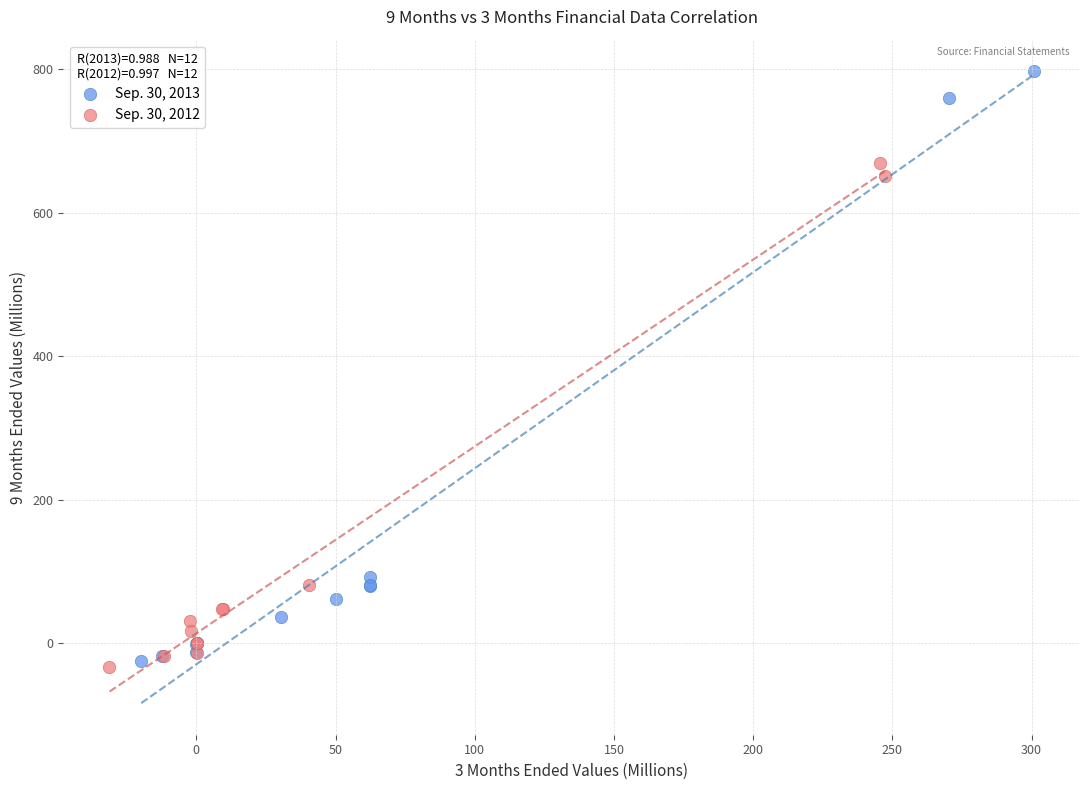

Which series contains the highest Y value?

Sep. 30, 2013